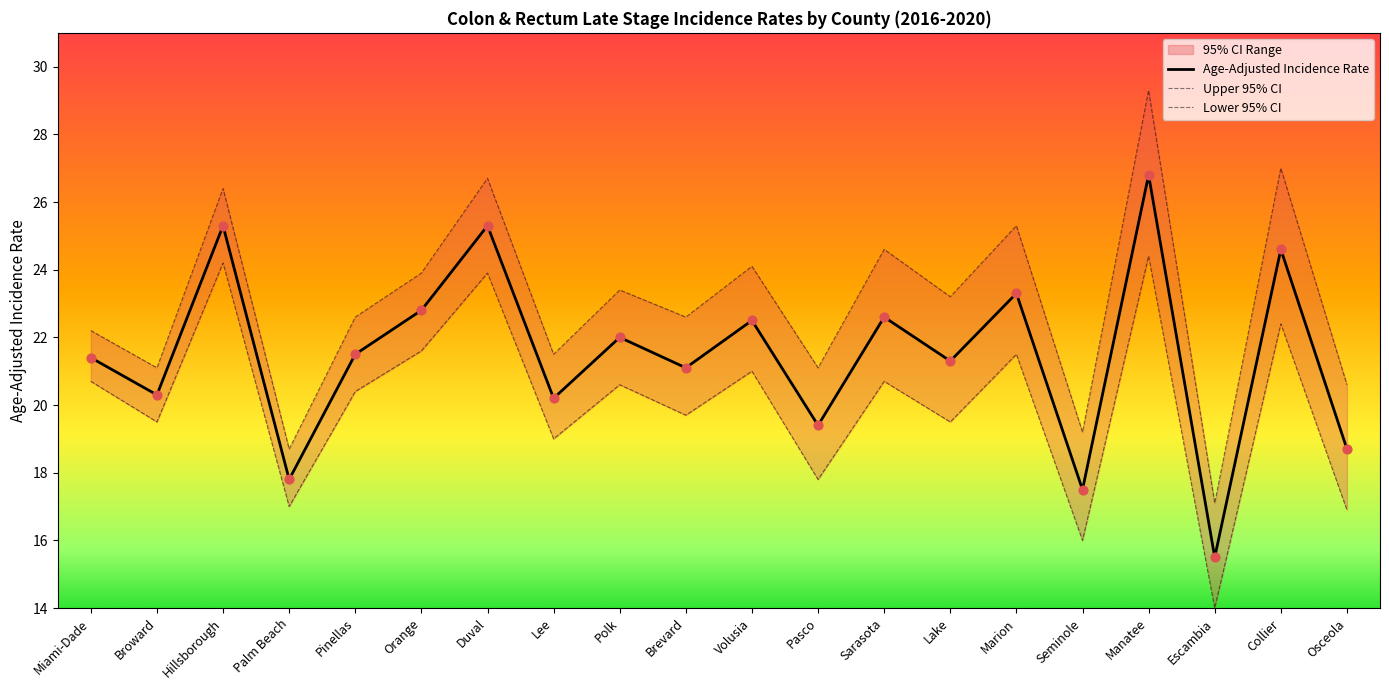

What value does the Age-Adjusted Incidence Rate series have at Broward?

20.3